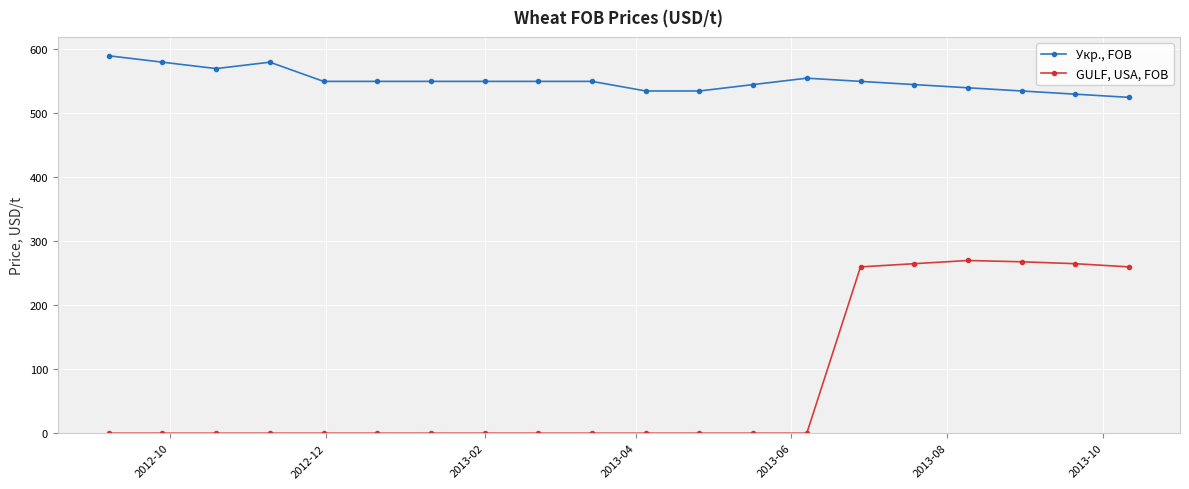

True or false: GULF, USA, FOB and Укр., FOB cross at least once.

False